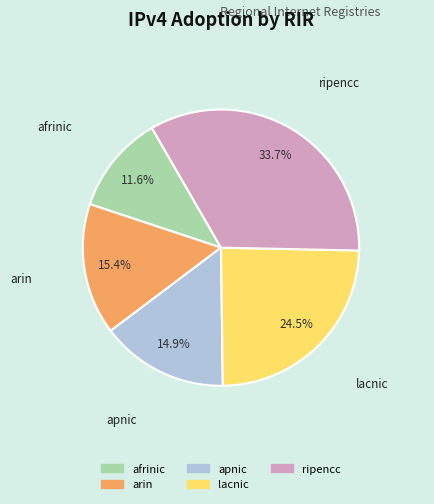

Between afrinic and ripencc, which is larger?

ripencc